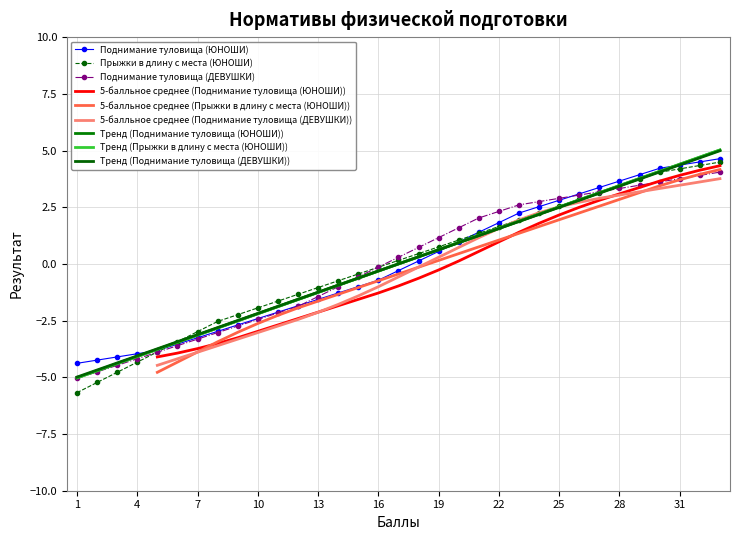

List the series in order of their peak value, highest first.

Поднимание туловища (ЮНОШИ), Прыжки в длину с места (ЮНОШИ), Поднимание туловища (ДЕВУШКИ)